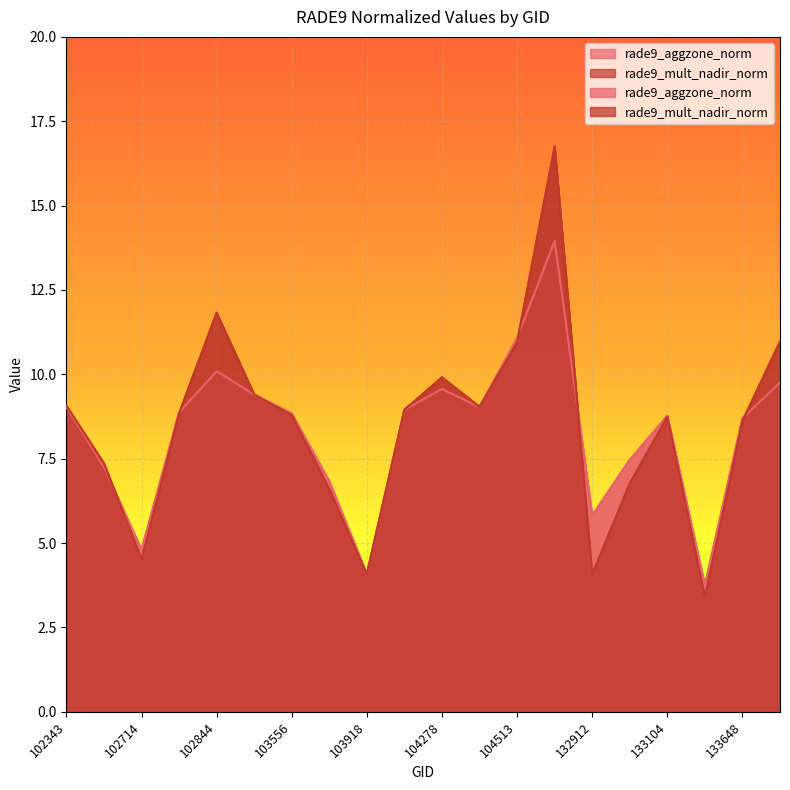

What is the approximate value of rade9_aggzone_norm at 104270?

9.0